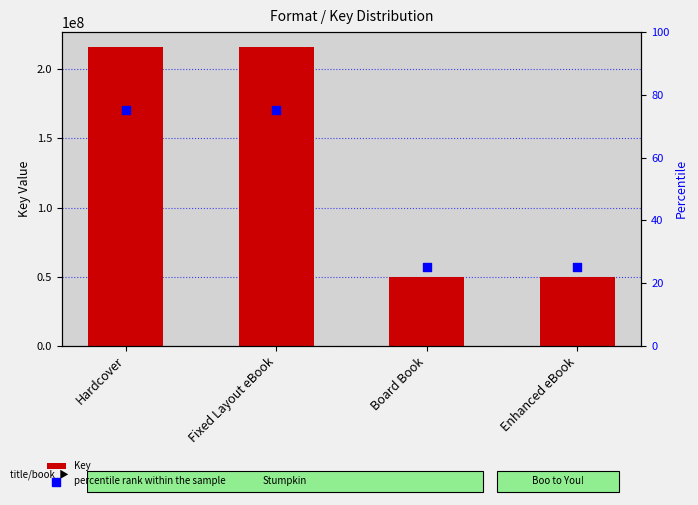

Which series has the largest total across all categories?

Key